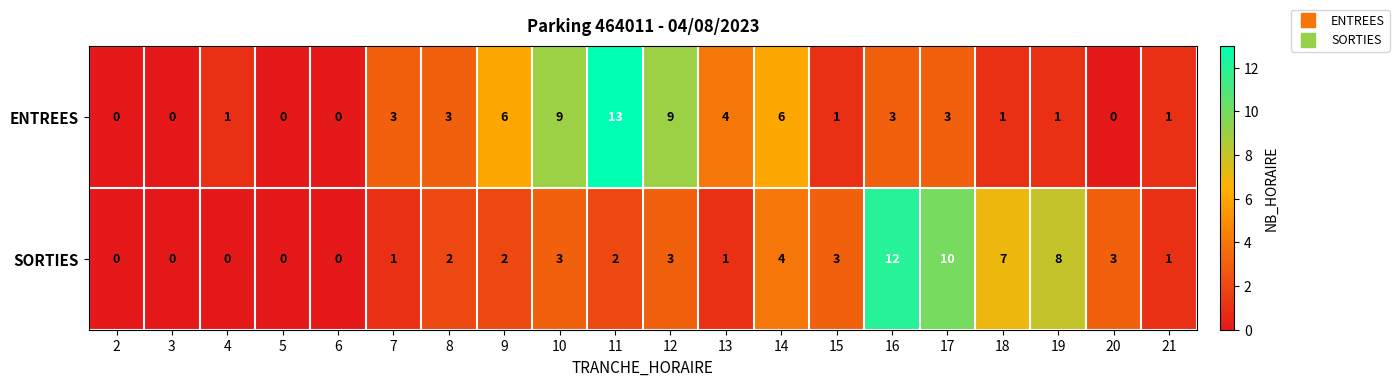

What is the difference between the ENTREES values at 14 and 2?

6